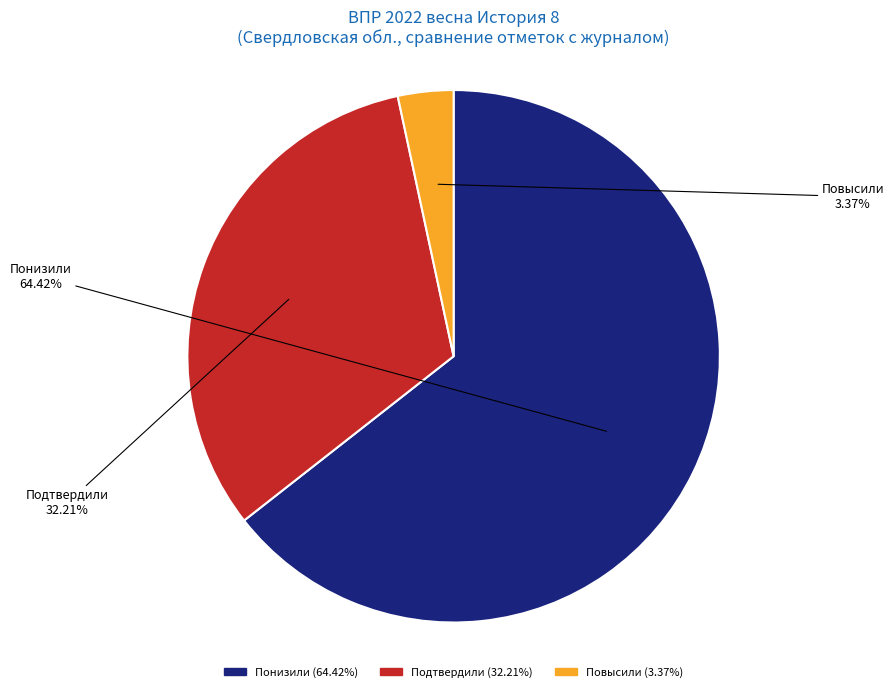

To the nearest percent, what is the average slice percentage?

33%